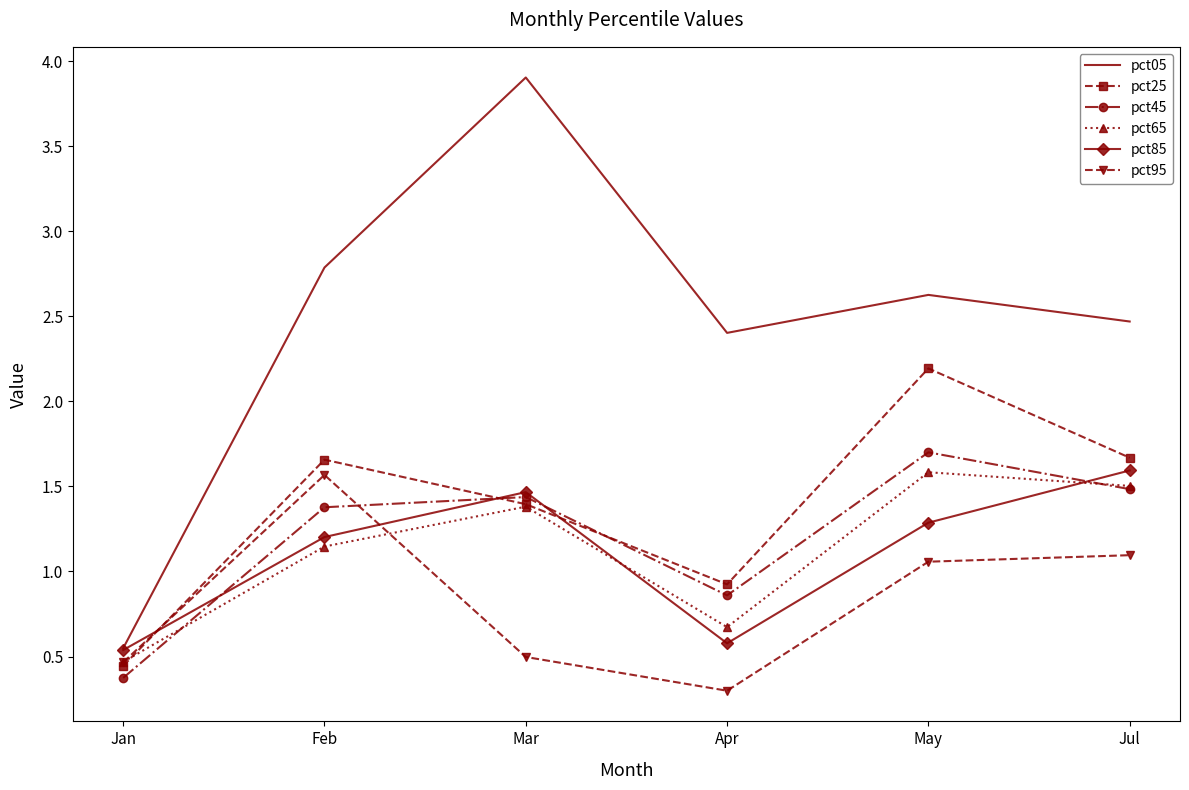

Where is pct05 nearest to the value 2?

Apr